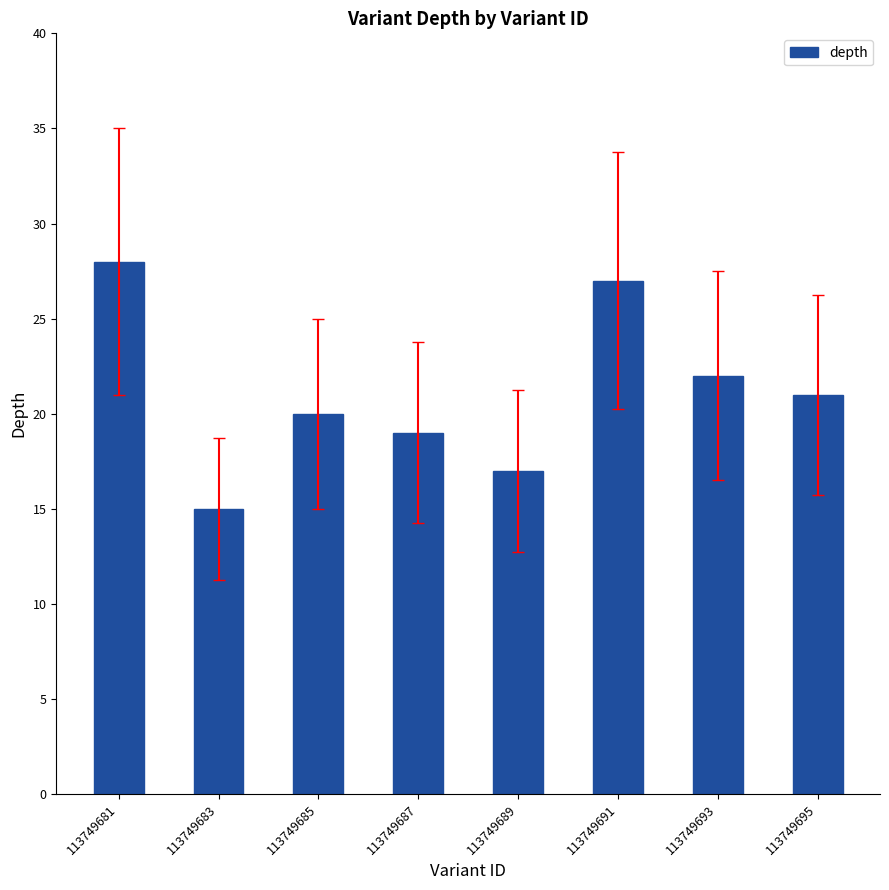

Which has a higher value, 113749681 or 113749687?

113749681